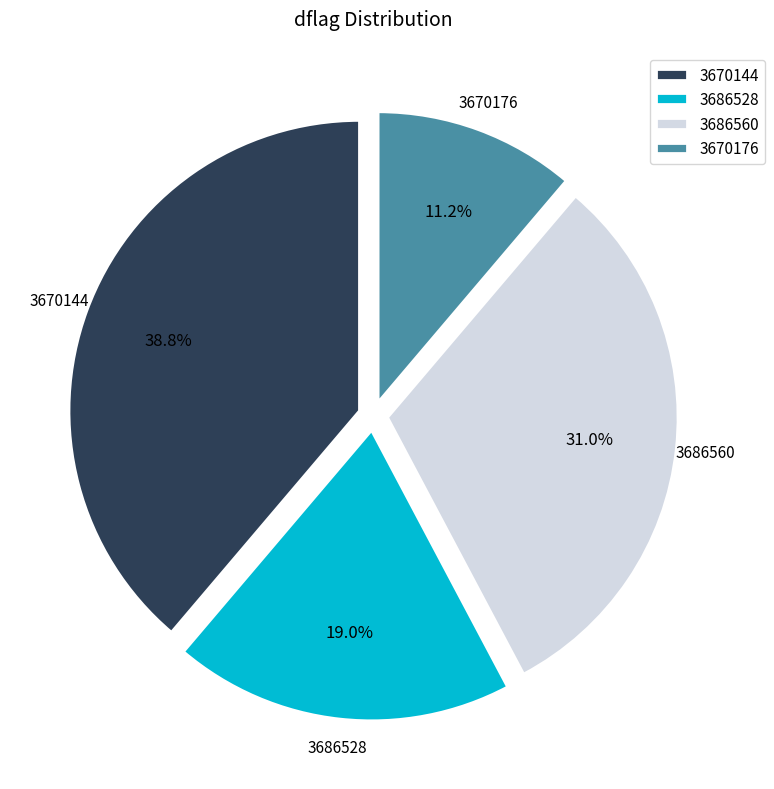

Between 3686560 and 3670144, which is larger?

3670144